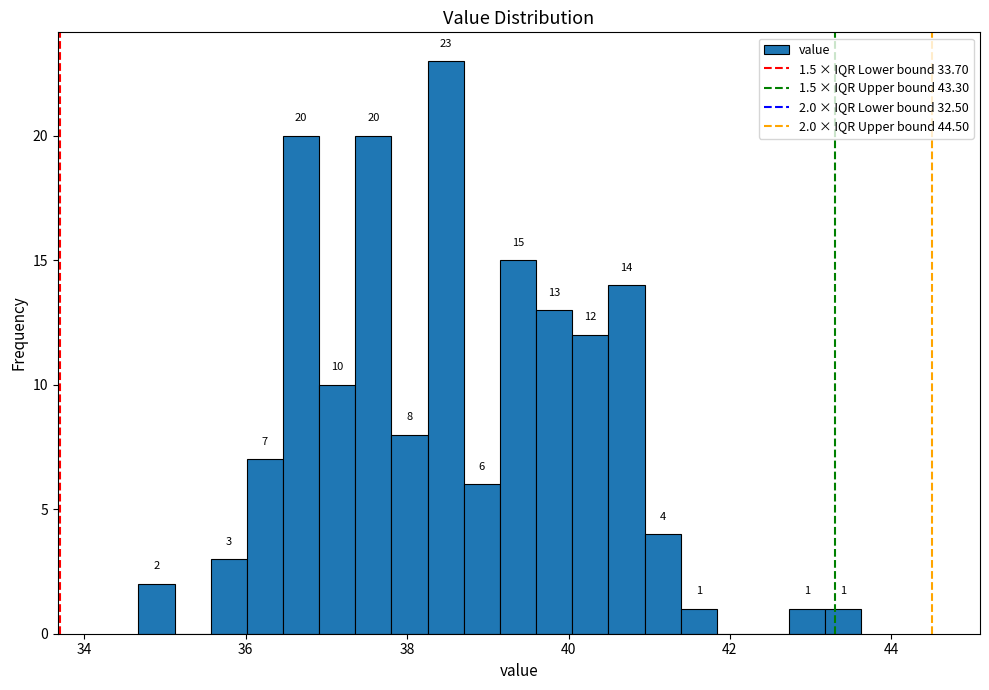

Around what value on the x-axis is the tallest bar? Give the approximate position of its centre, as read against the axis.

38.4